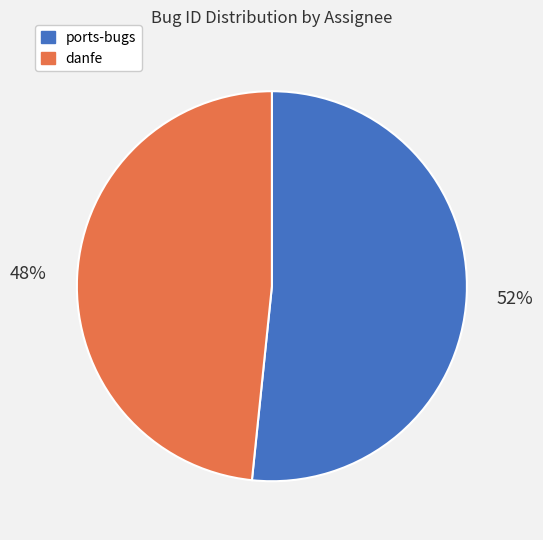

Which slice is the largest?

ports-bugs